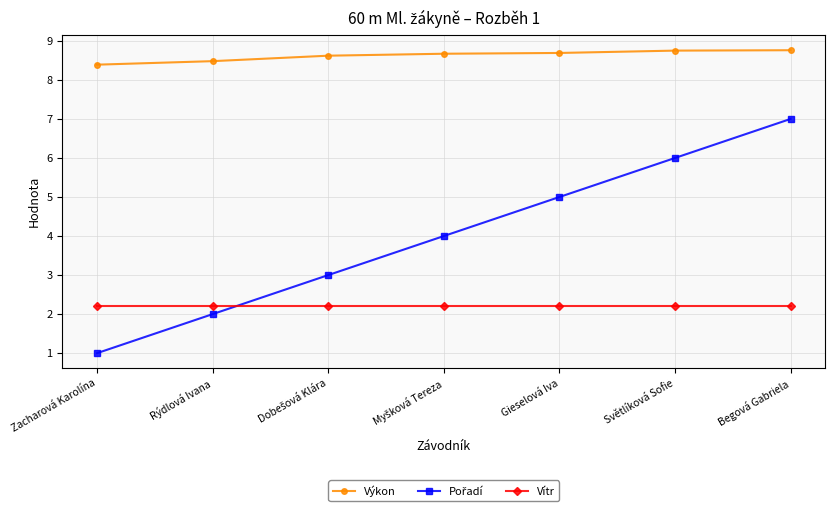

What is the spread (max minus min) of values at Begová Gabriela?

6.6